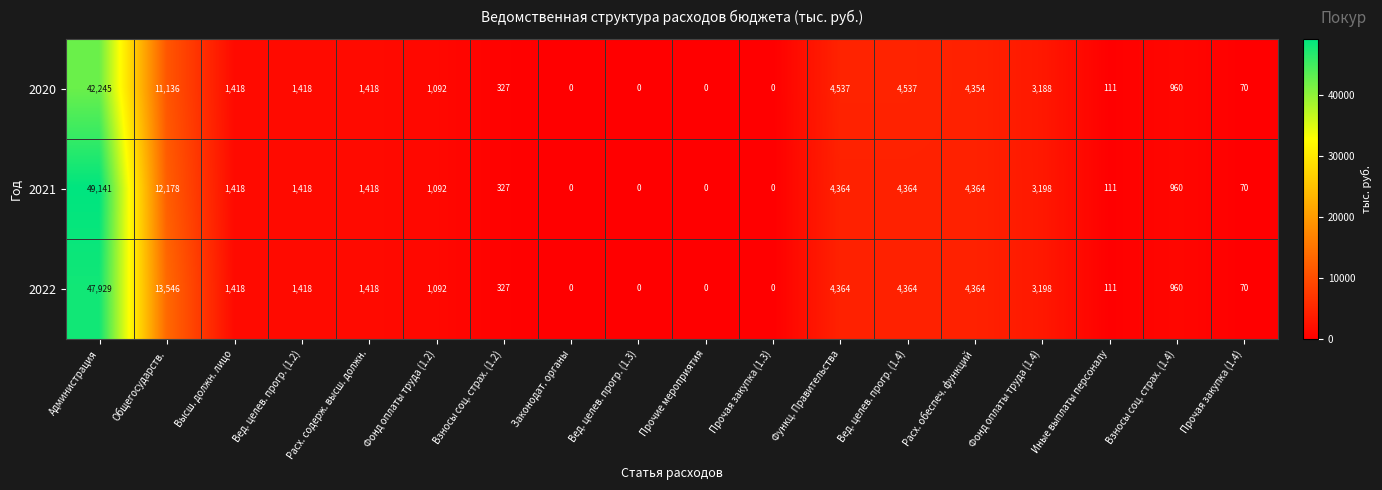

At how many categories does at least one series exceed 42919?

1